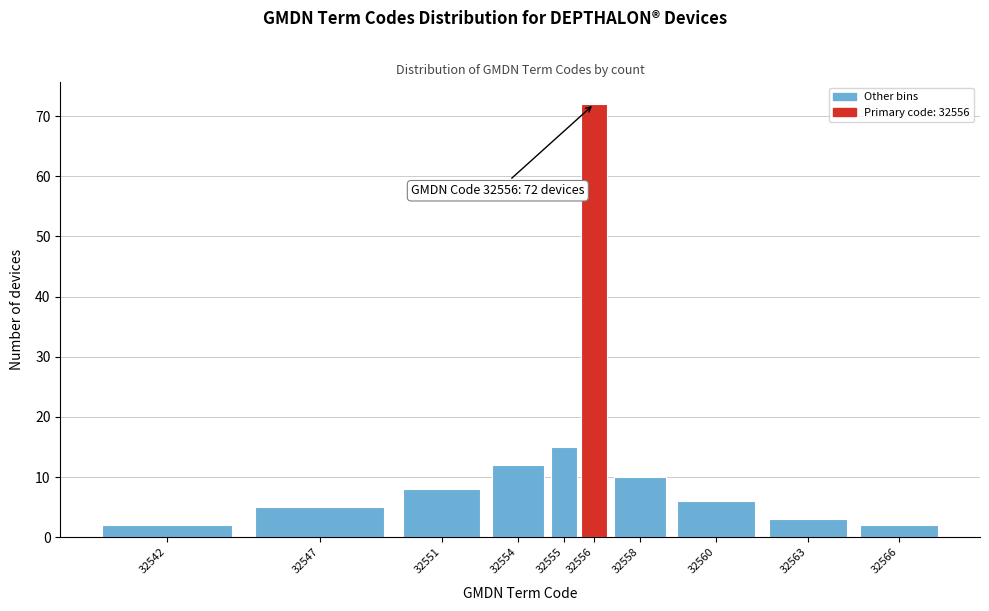

Reading right to left, extract all data points from this chart.

32566=2	32563=3	32560=6	32558=10	32556=72	32555=15	32554=12	32551=8	32547=5	32542=2